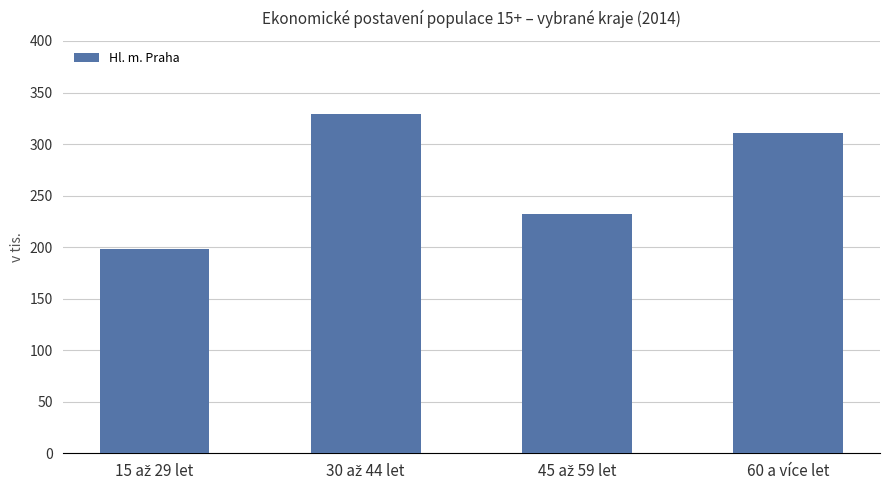

What is the greatest value displayed?

328.7